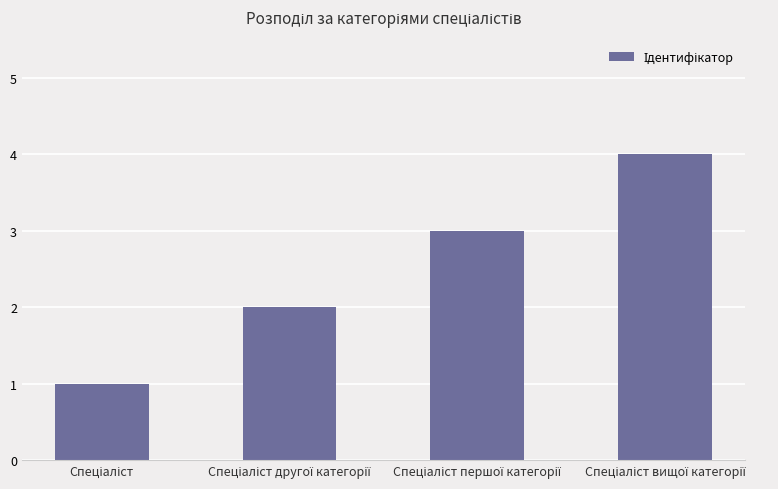

What is the difference between the maximum and minimum values?

3